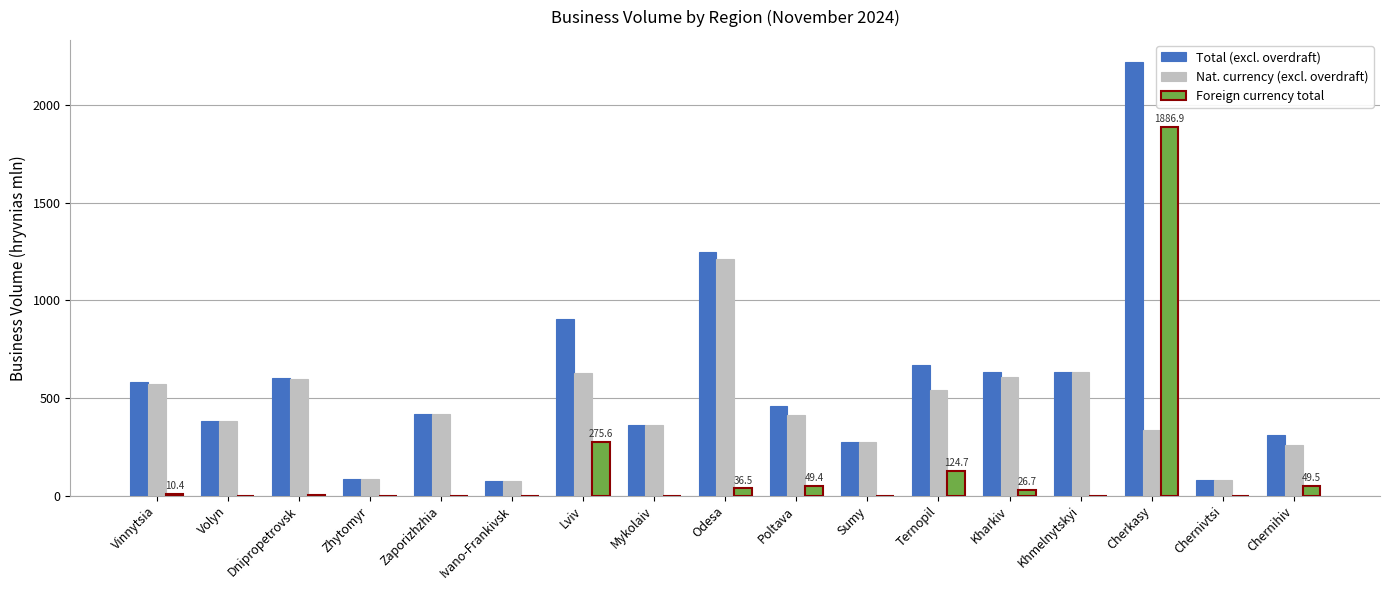

At which label does Total (excl. overdraft) first exceed 460?

Vinnytsia